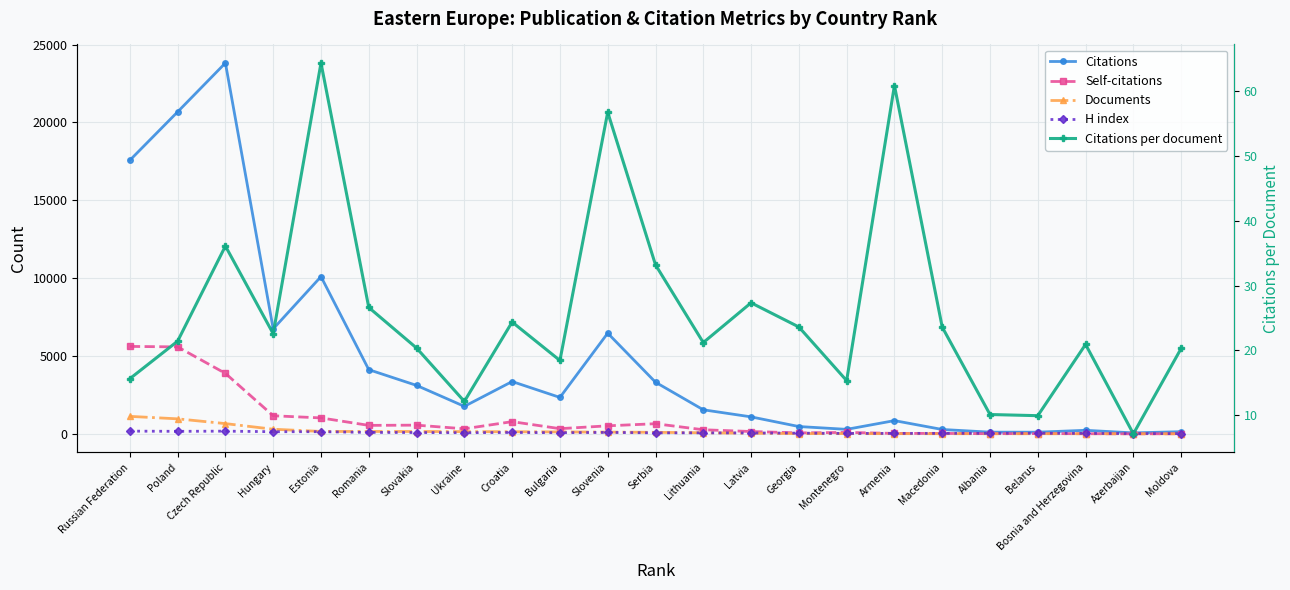

What is the value of the Self-citations point at the 10th from the left?

335.0